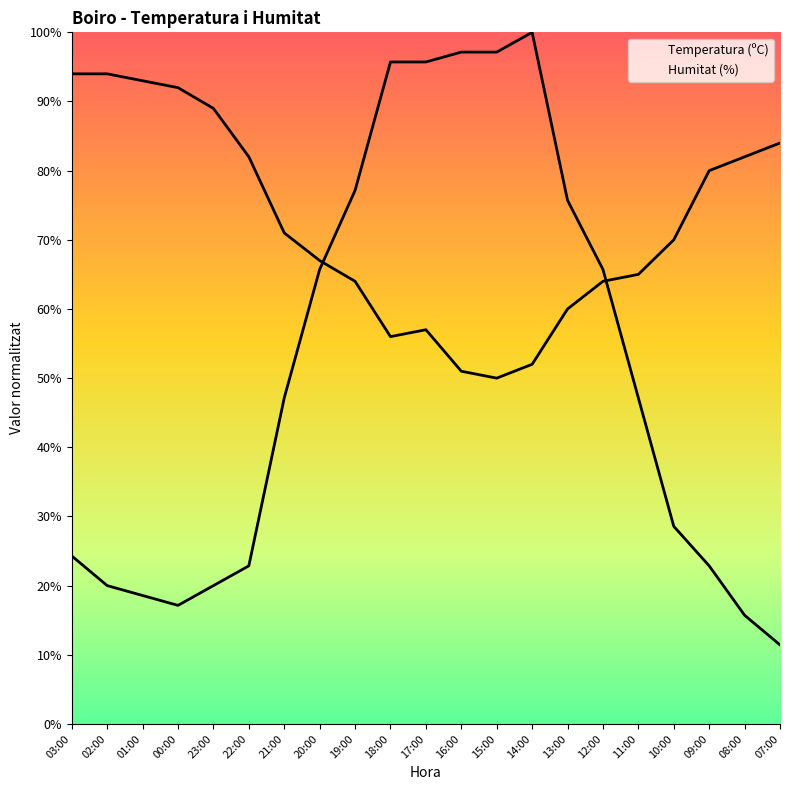

What is the value of the Humitat (%) point at the 6th from the left?

82.0